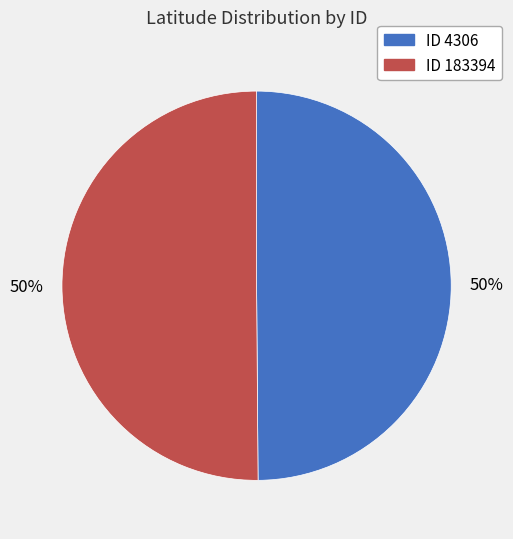

To the nearest percent, what is the average slice percentage?

50%